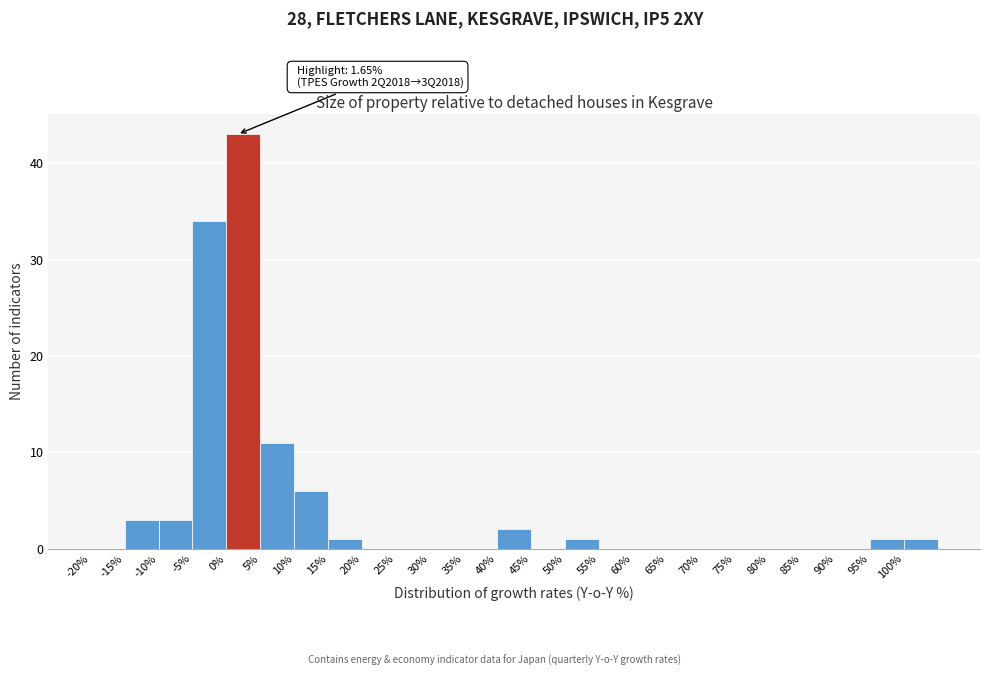

Over which range of the x-axis is the bar tallest?

0 to 5